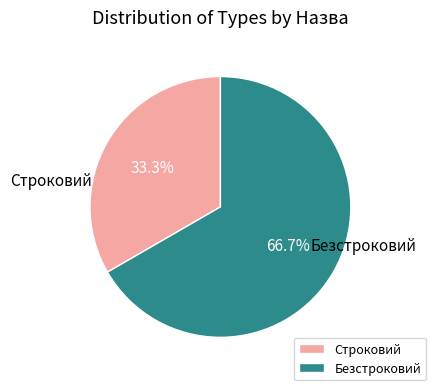

True or false: Безстроковий accounts for 74% of the total.

False